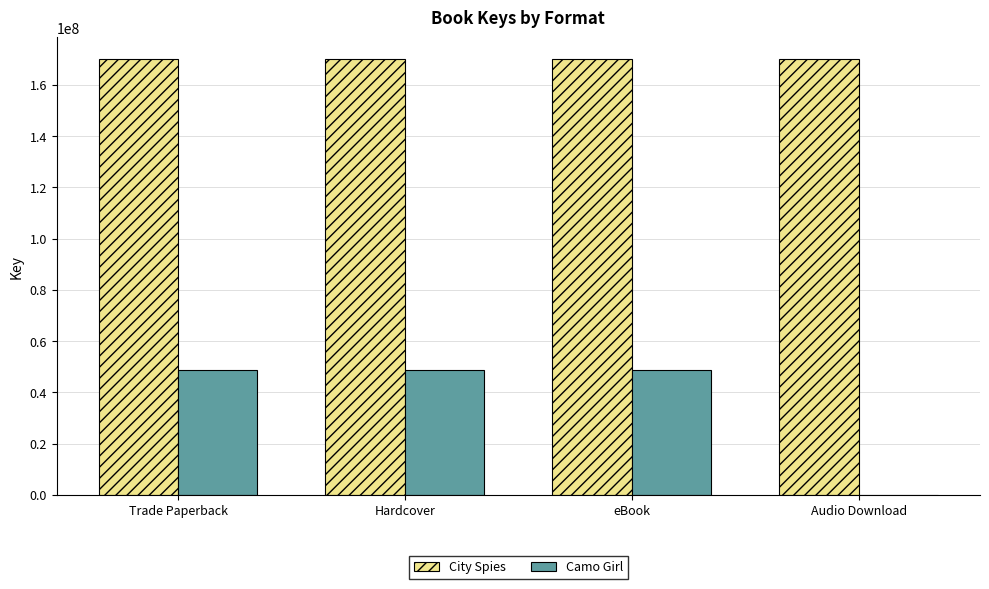

Which series changed the most between eBook and Audio Download?

Camo Girl